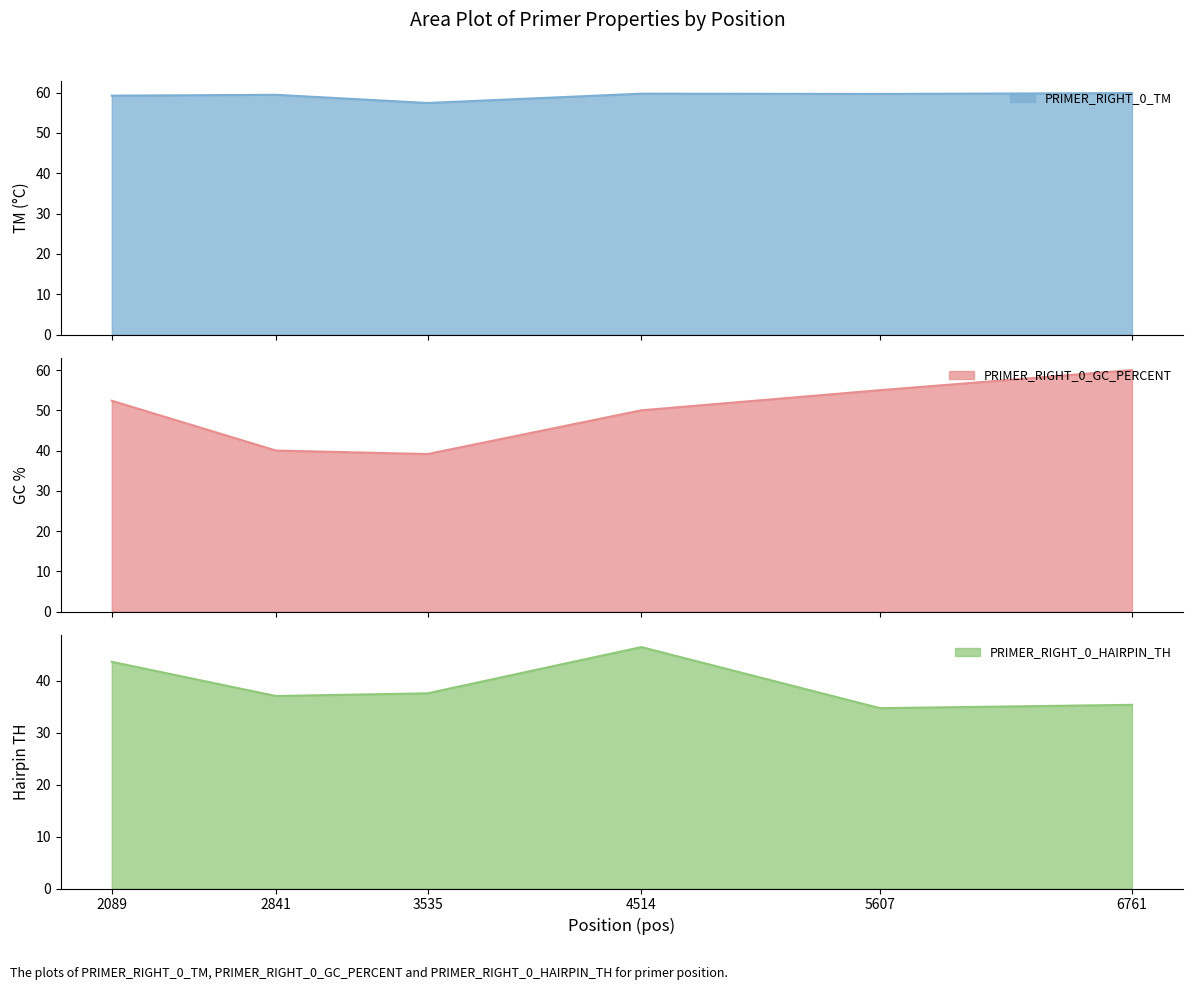

Reading left to right, list all the values displayed in this chart.

PRIMER_RIGHT_0_TM: 59.3	59.5	57.4	59.7	59.7	59.9
PRIMER_RIGHT_0_GC_PERCENT: 52.4	40.0	39.1	50.0	55.0	60.0
PRIMER_RIGHT_0_HAIRPIN_TH: 43.7	37.1	37.6	46.5	34.8	35.4